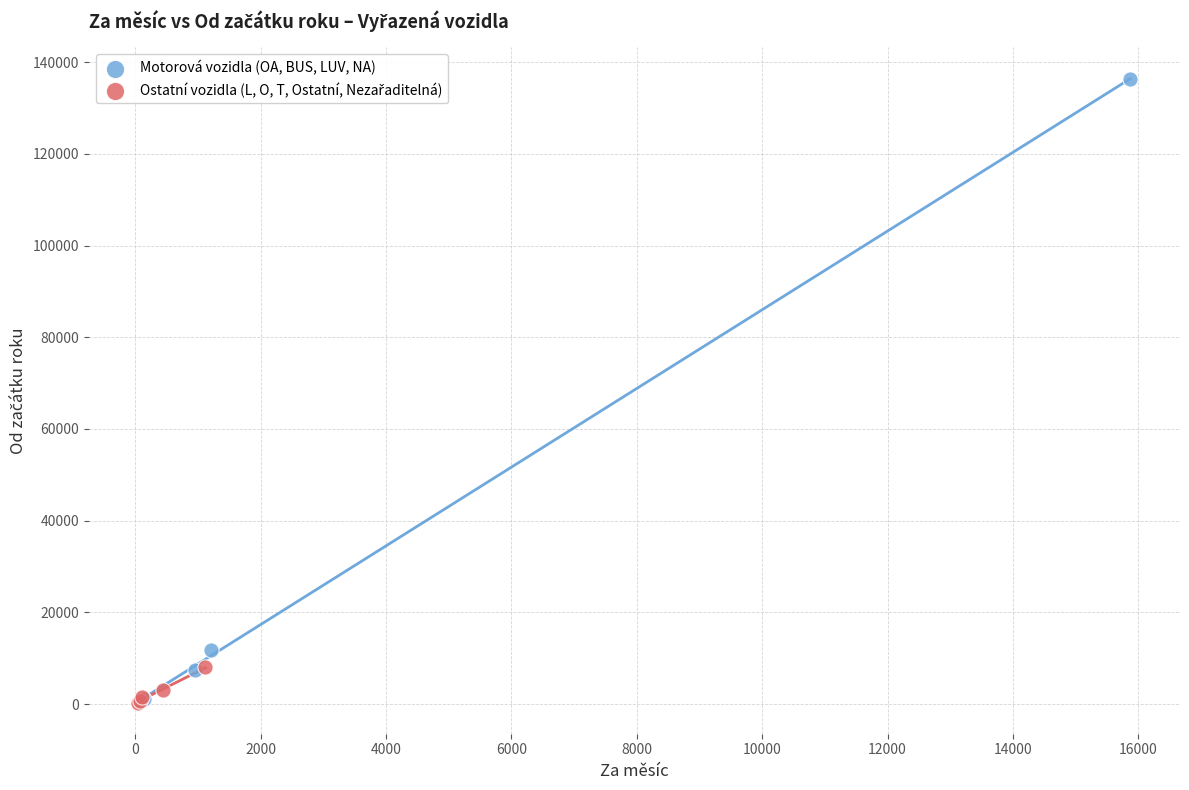

Which series reaches the maximum Y coordinate?

Motorová vozidla (OA, BUS, LUV, NA)